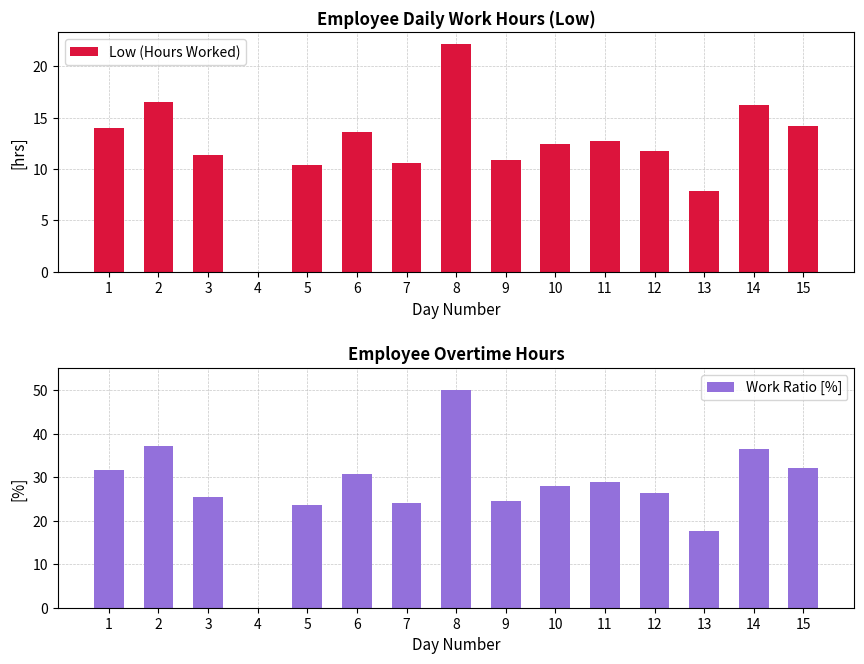

List the series in order of their overall mean, lowest first.

Low (Hours Worked), Work Ratio [%]